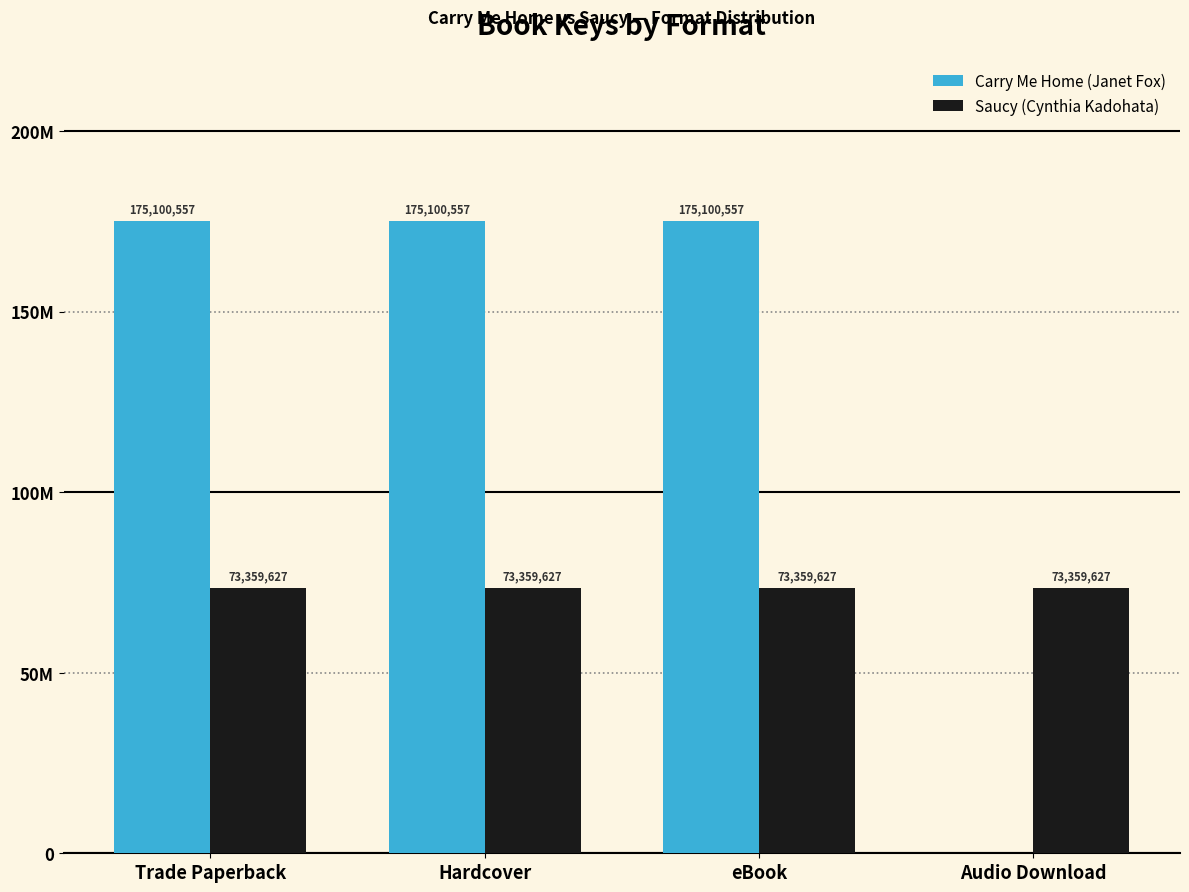

Which series has the largest total across all categories?

Carry Me Home (Janet Fox)